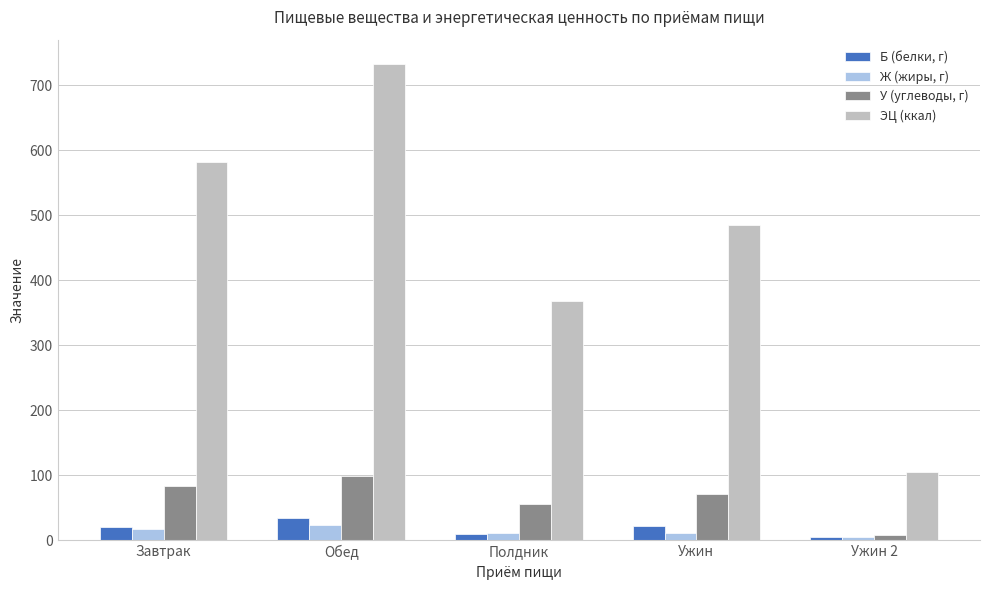

How many bars are there in each group?

4